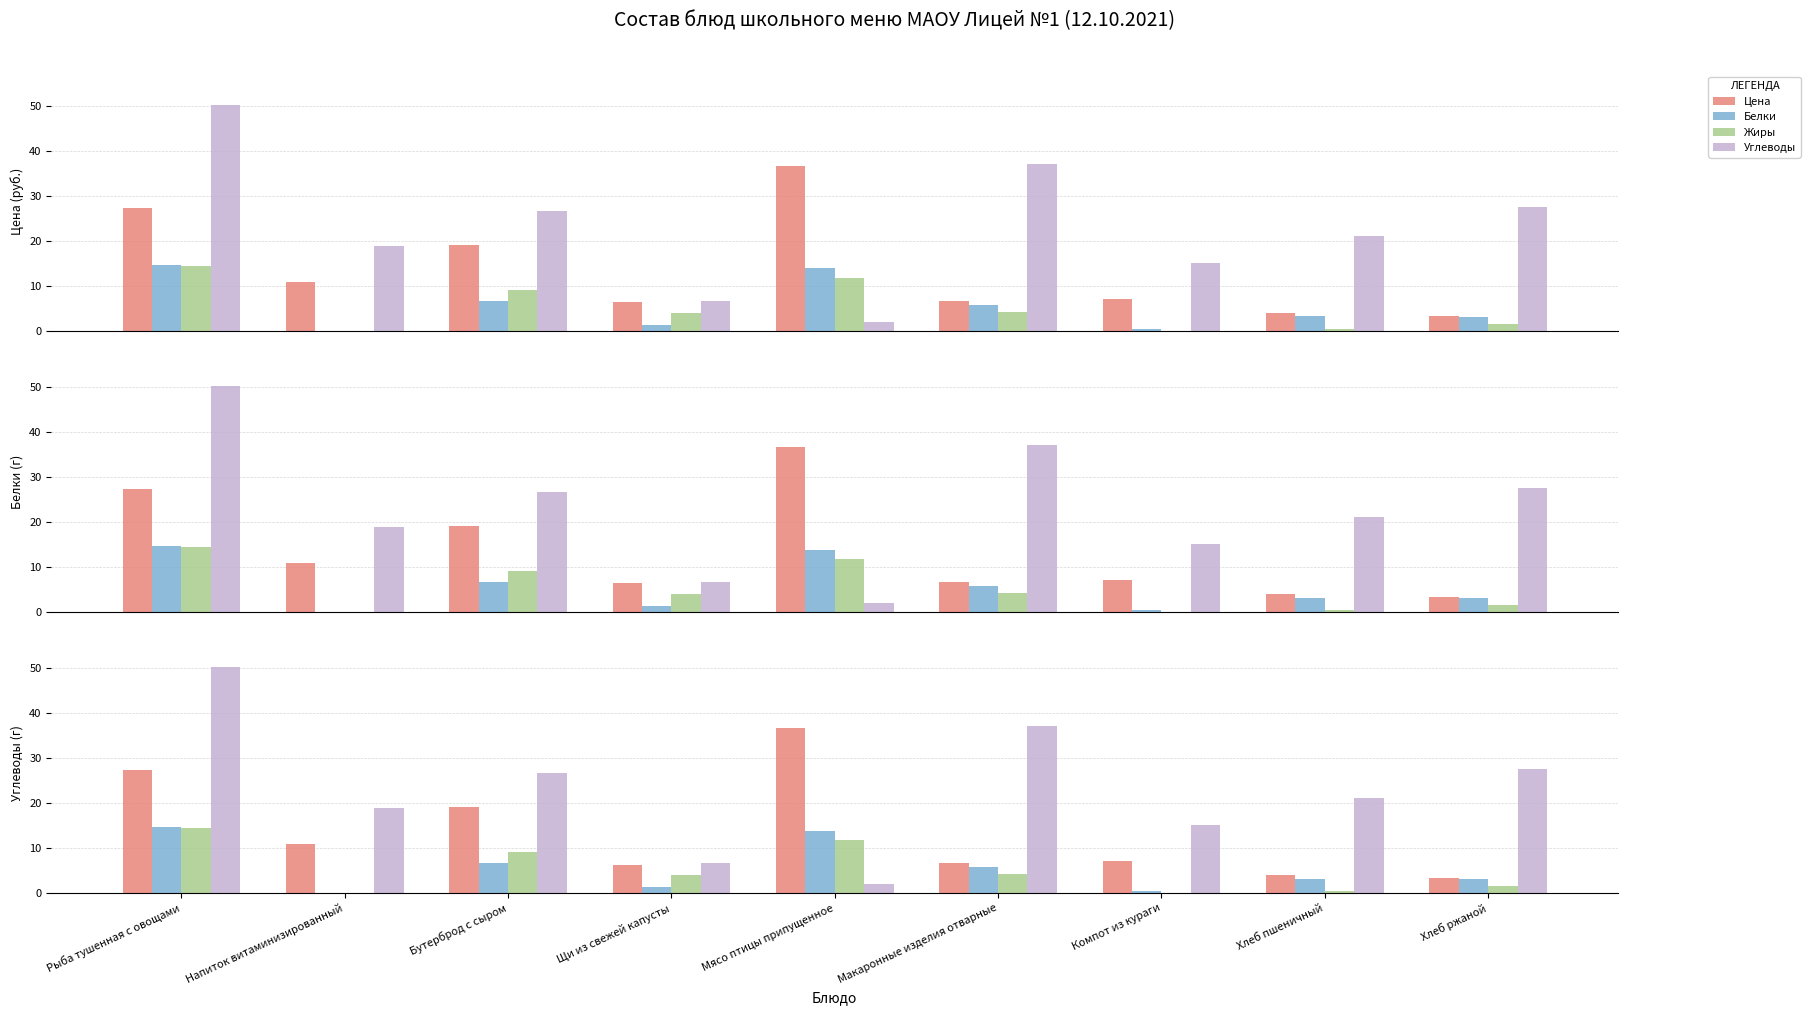

Which category has the lowest value in the Углеводы series?

Мясо птицы припущенное